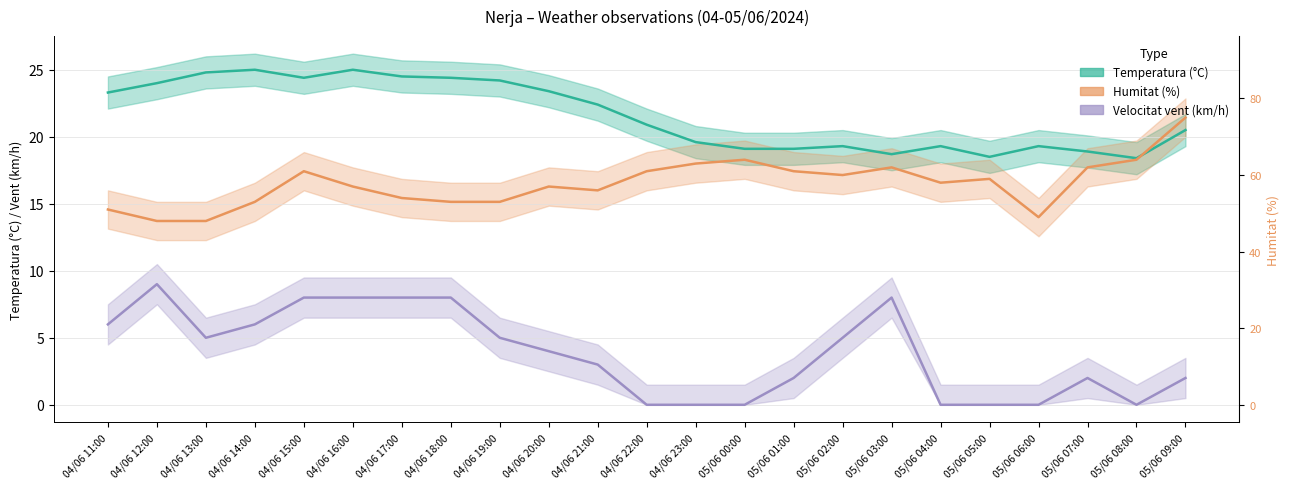

How many data points in Velocitat vent (km/h) are above 4?

11